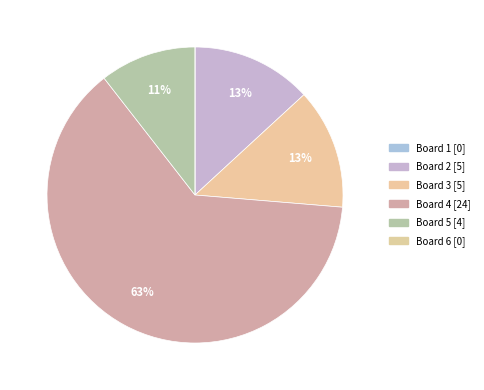

To the nearest percent, what portion does Board 5 represent?

11%